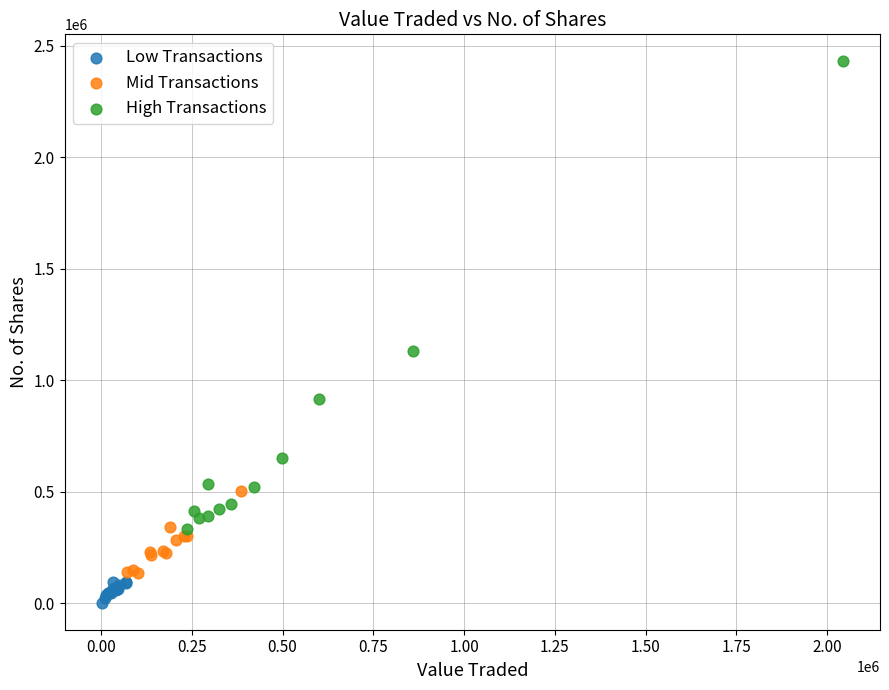

Which series contains the lowest Y value?

Low Transactions